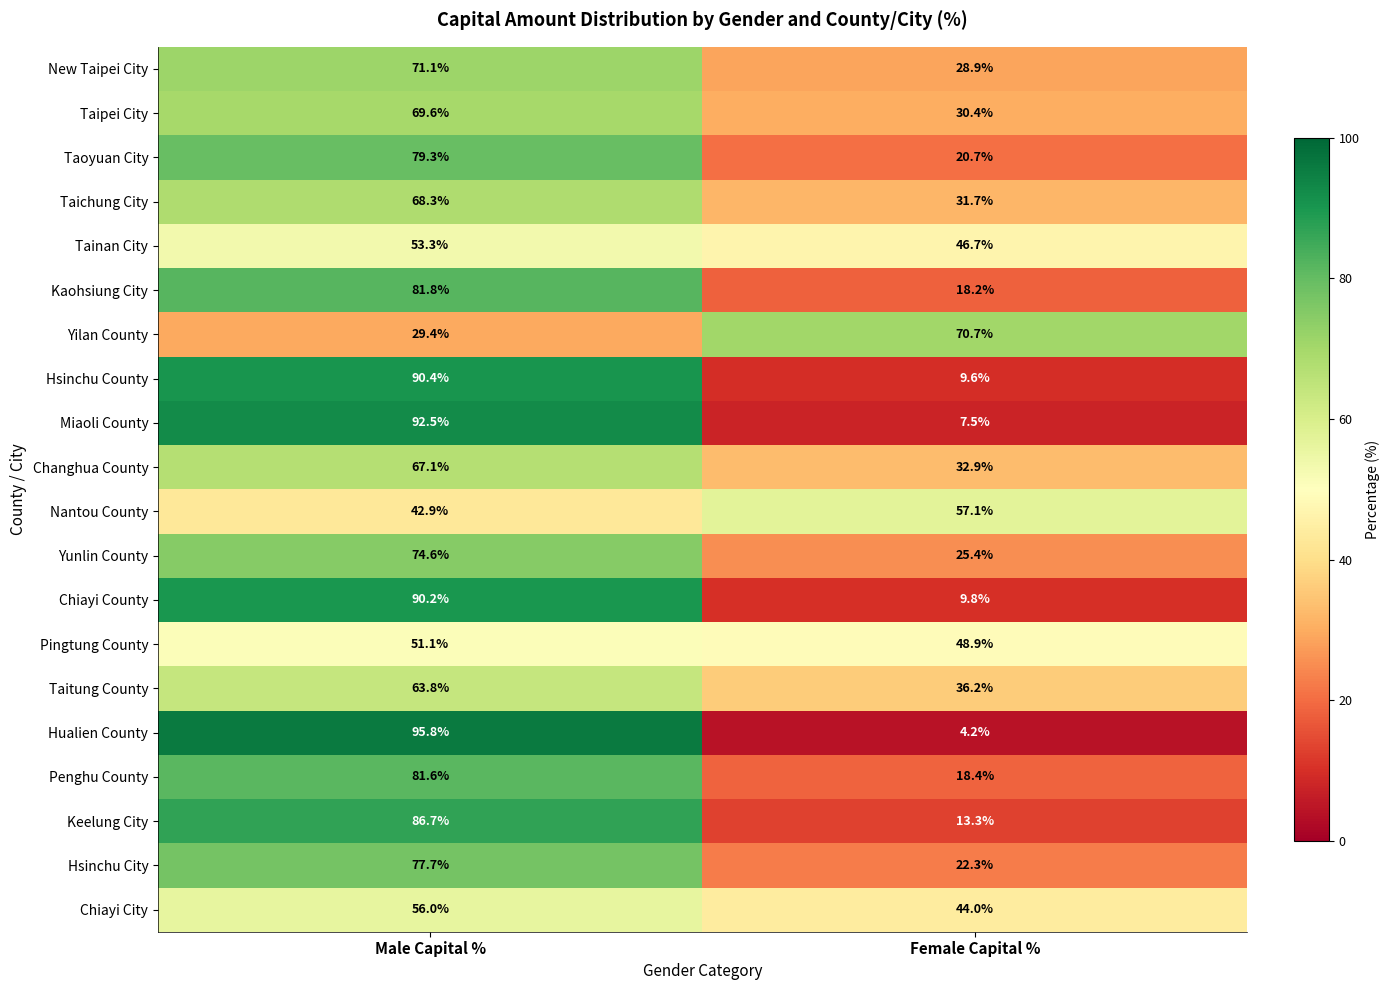

At how many categories does at least one series exceed 25?

2